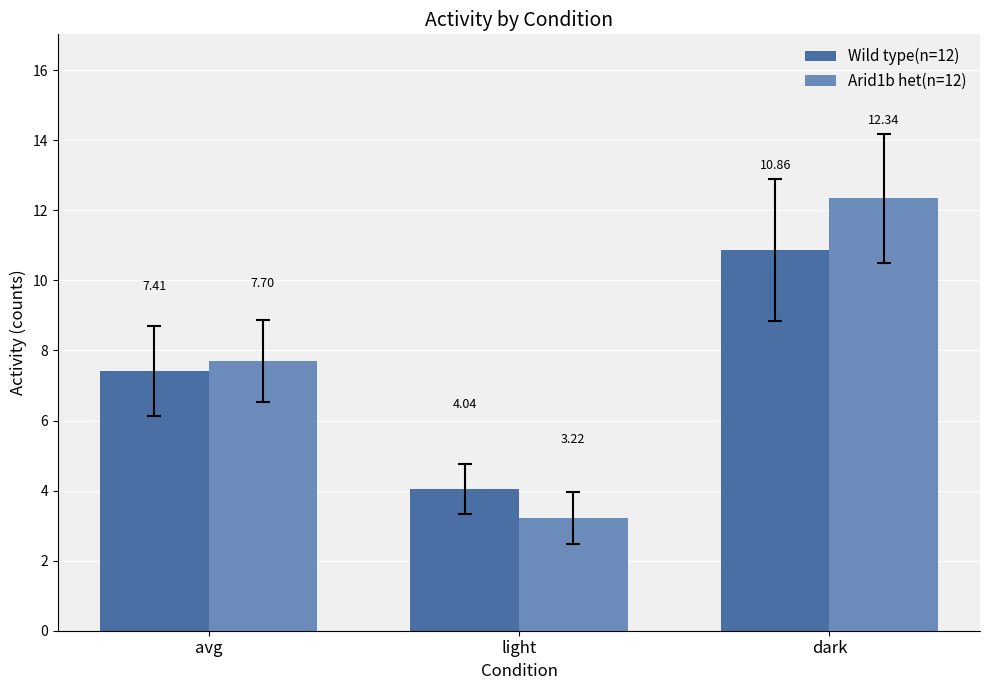

Which series has the largest total across all categories?

Arid1b het(n=12)